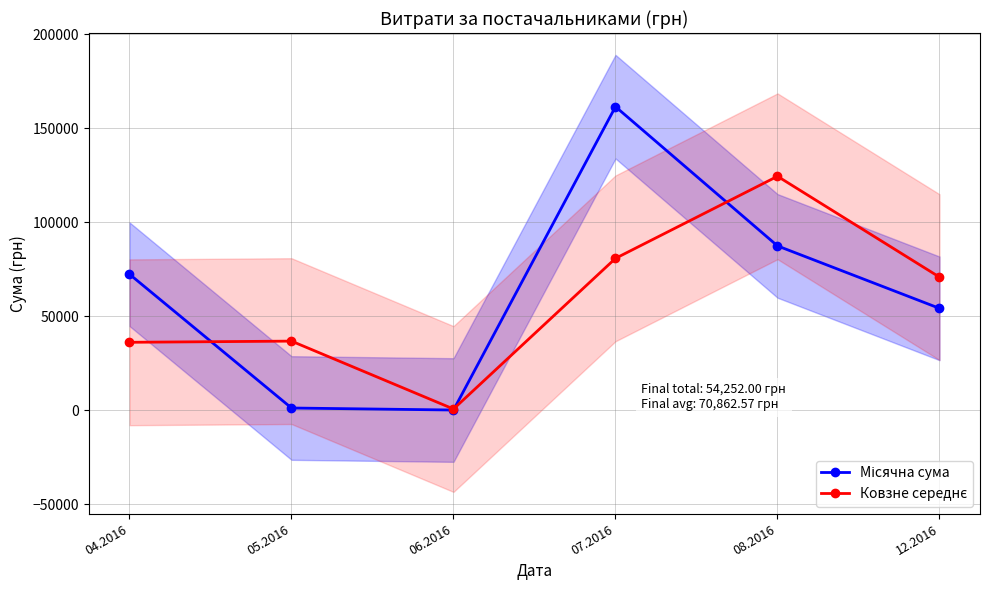

Between 07.2016 and 08.2016, which series saw the biggest shift?

Місячна сума